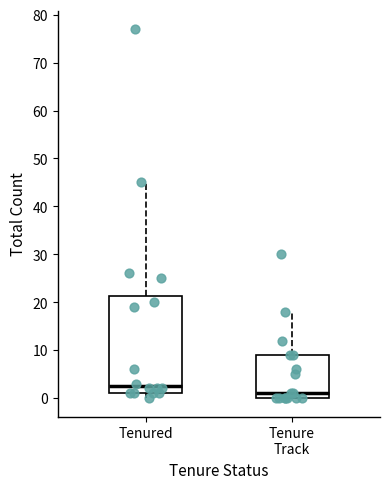

Where does the upper whisker of the box for Tenure Track end on the y-axis? The values are not printed on the chart, so give them approximately, as read against the axis.

18